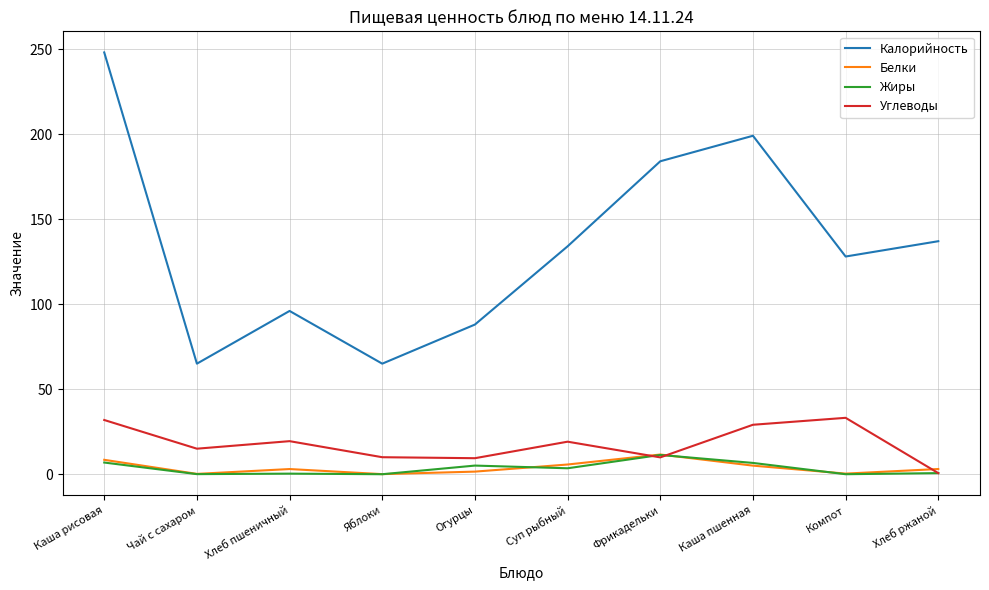

What is the difference between the highest and lowest values at Хлеб пшеничный?

95.7